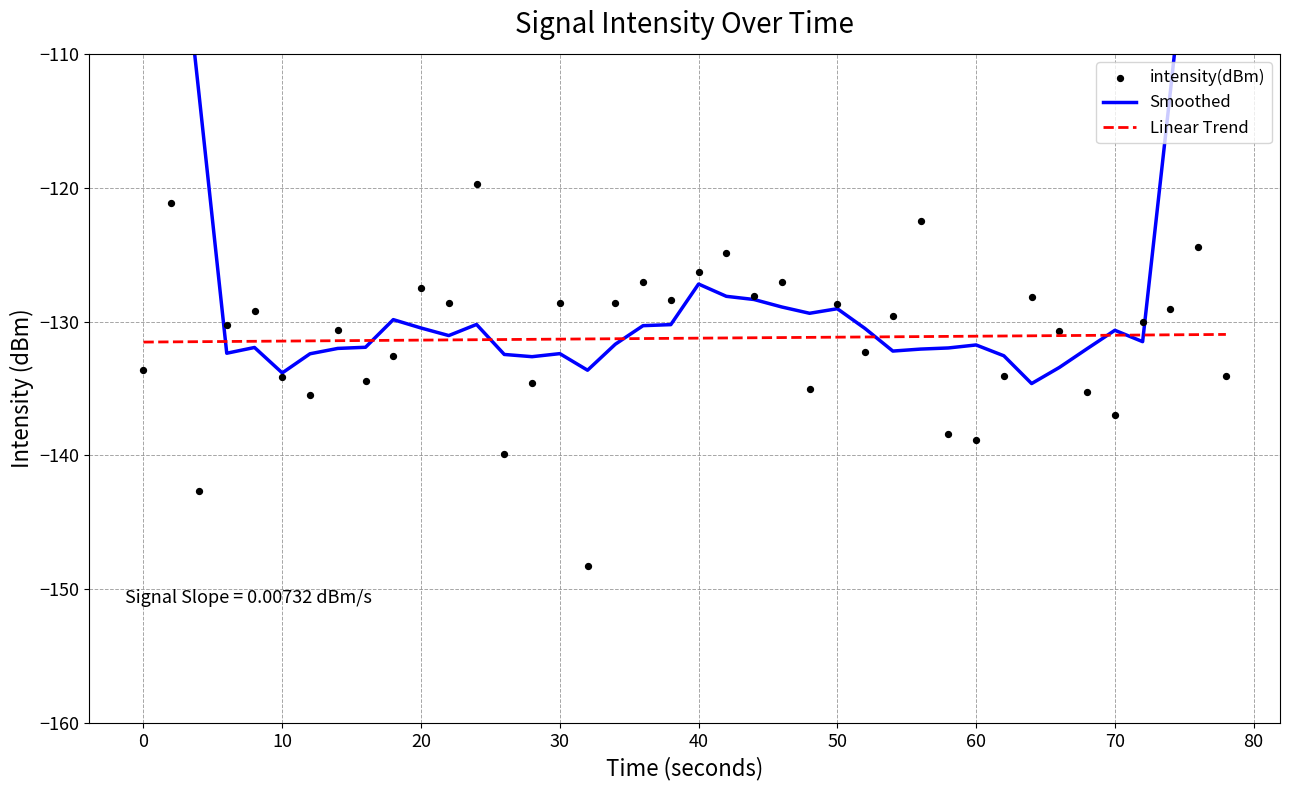

Which series has the largest total across all categories?

Smoothed